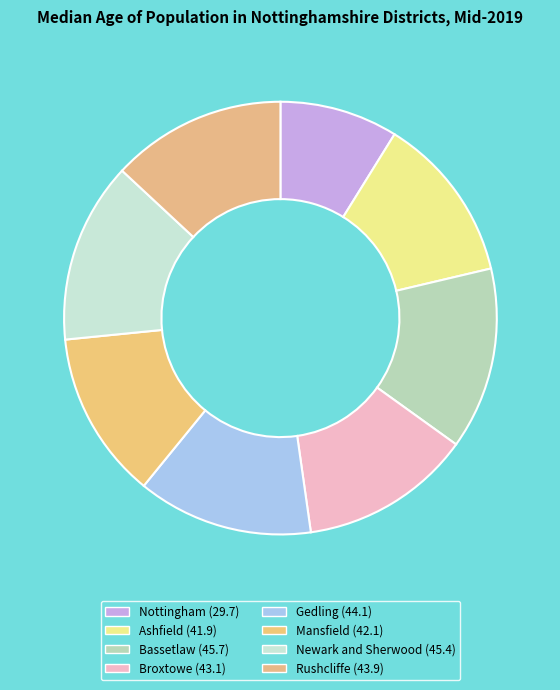

What percentage is the Mansfield slice, to the nearest percent?

13%